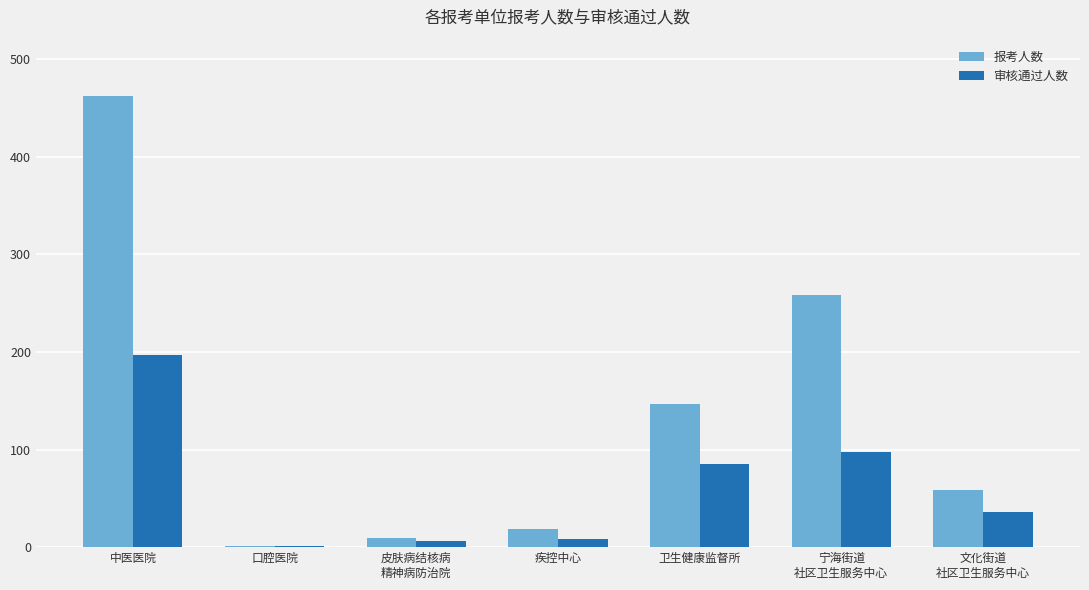

What is the highest value of the 报考人数 series?

462